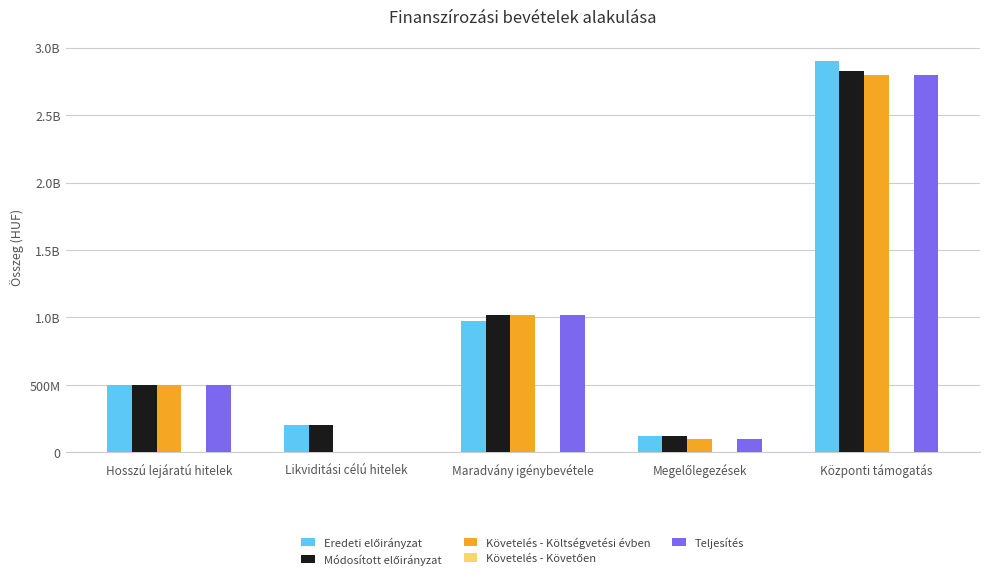

Are the bars grouped side by side (vs. stacked)?

Yes